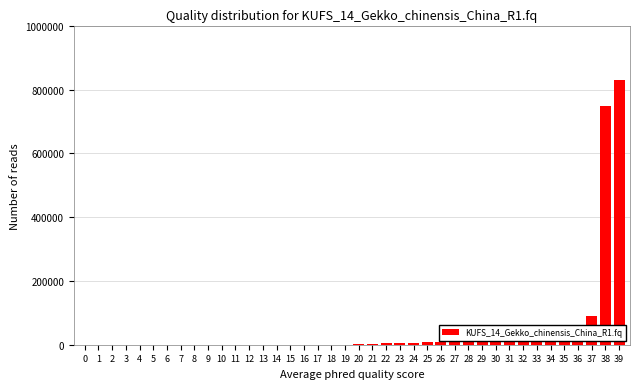

What is the greatest value displayed?

830000